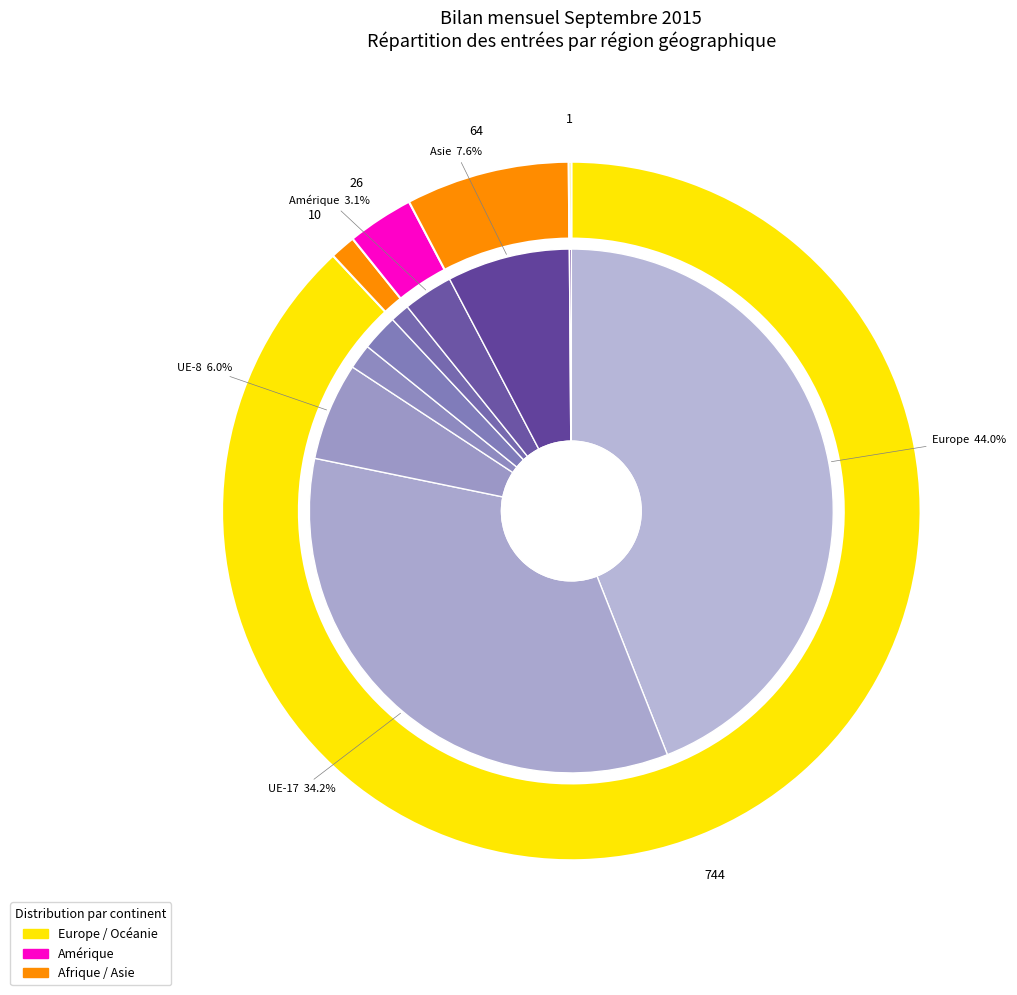

Is there a majority slice in this chart?

No